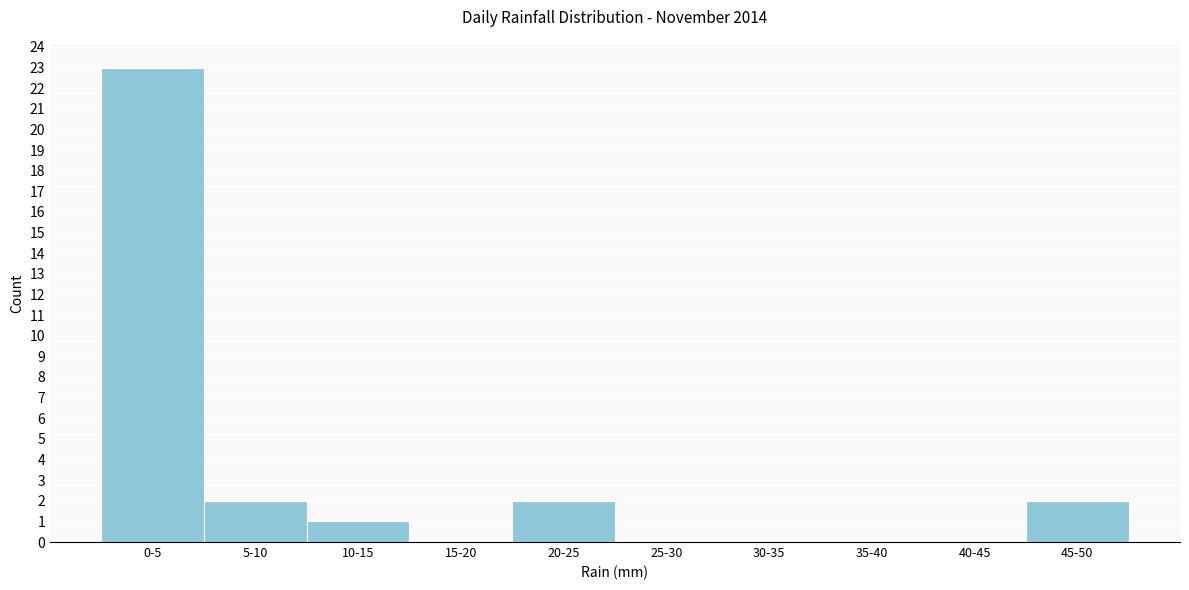

Reading left to right, transcribe all the data shown in this chart.

0-5=23	5-10=2	10-15=1	15-20=0	20-25=2	25-30=0	30-35=0	35-40=0	40-45=0	45-50=2